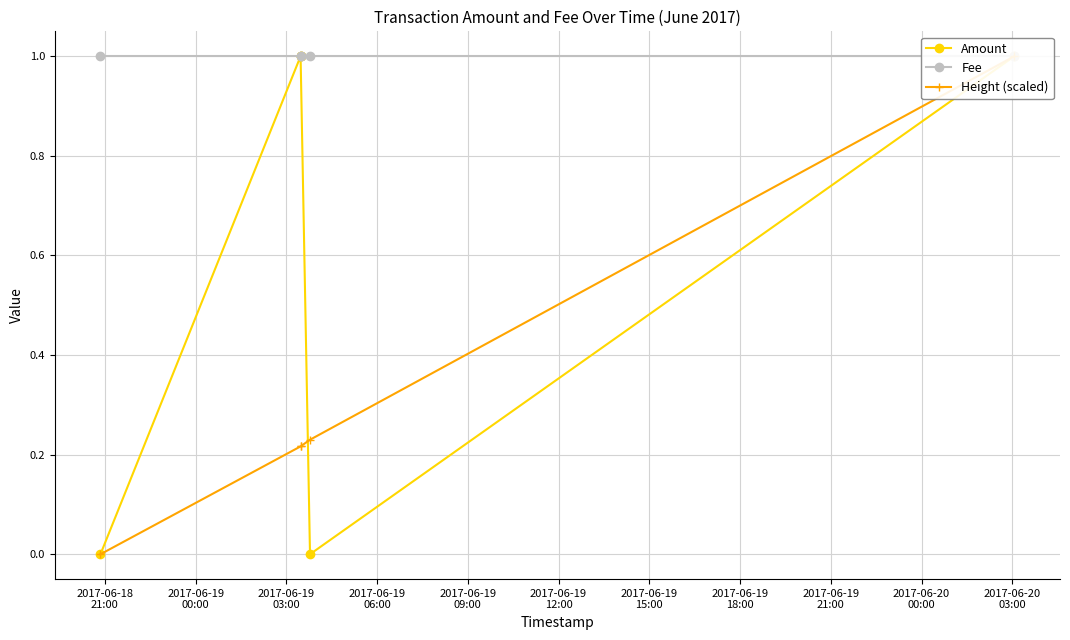

The value of Height (scaled) at 2017-06-19
06:00 is 0.3. True or false?

False